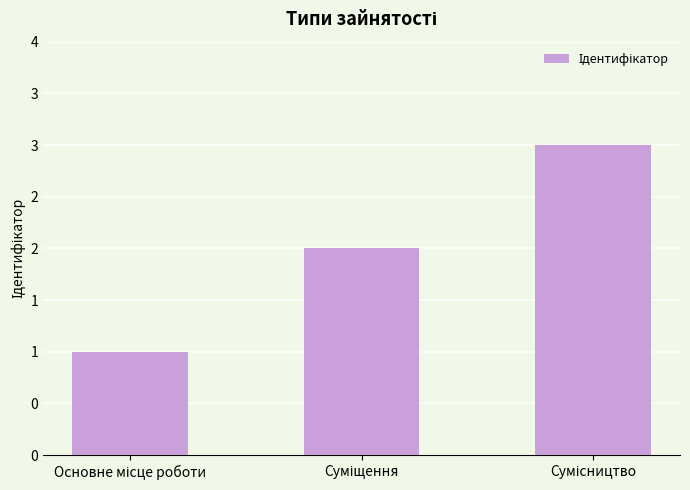

Are the bars horizontal?

No